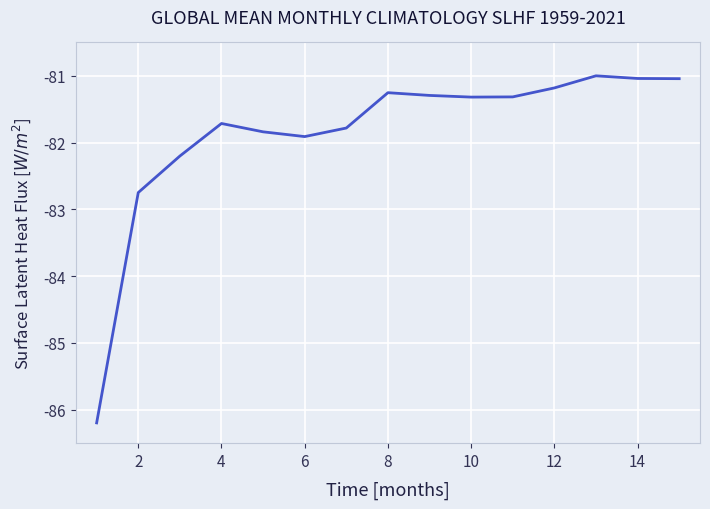

What is the difference between the maximum and minimum values?

5.2